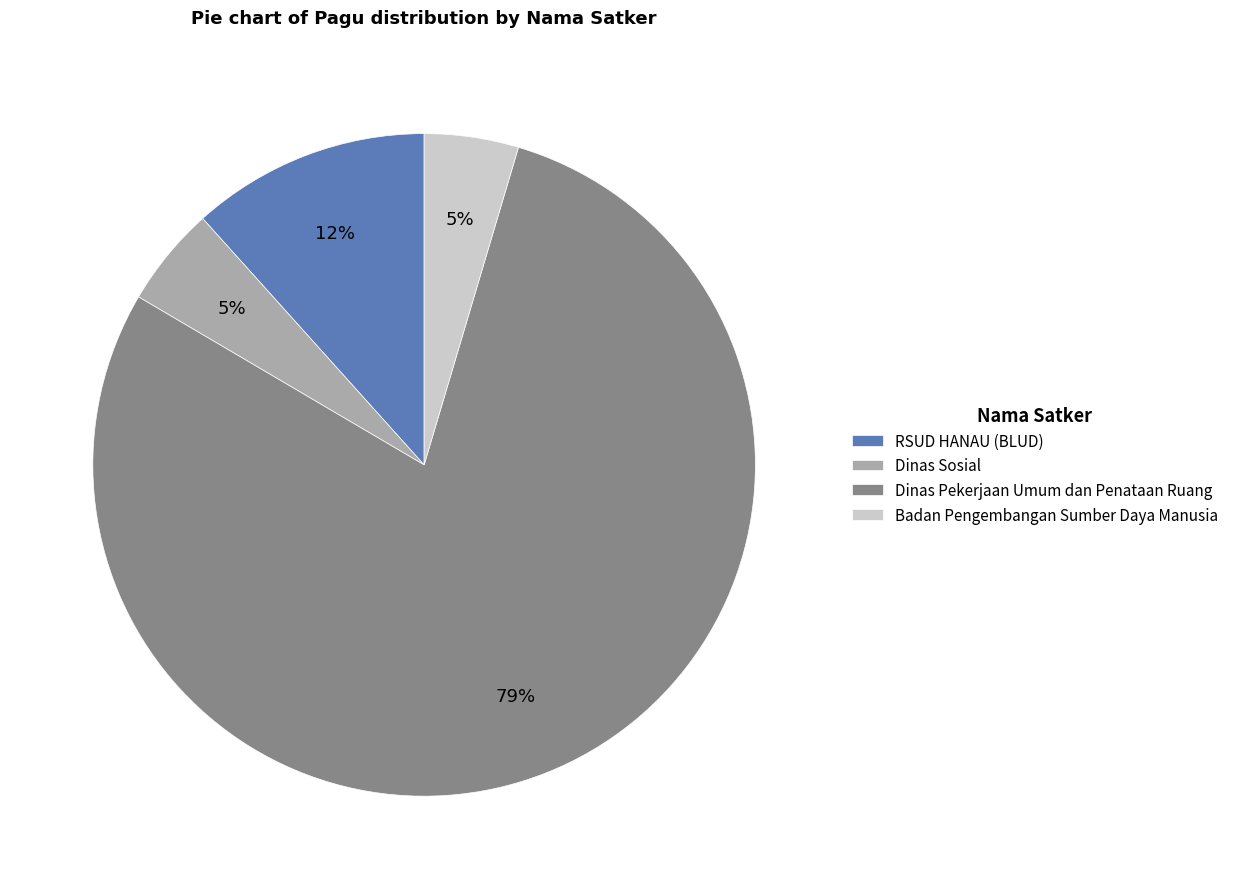

To the nearest percent, what is the average slice percentage?

25%